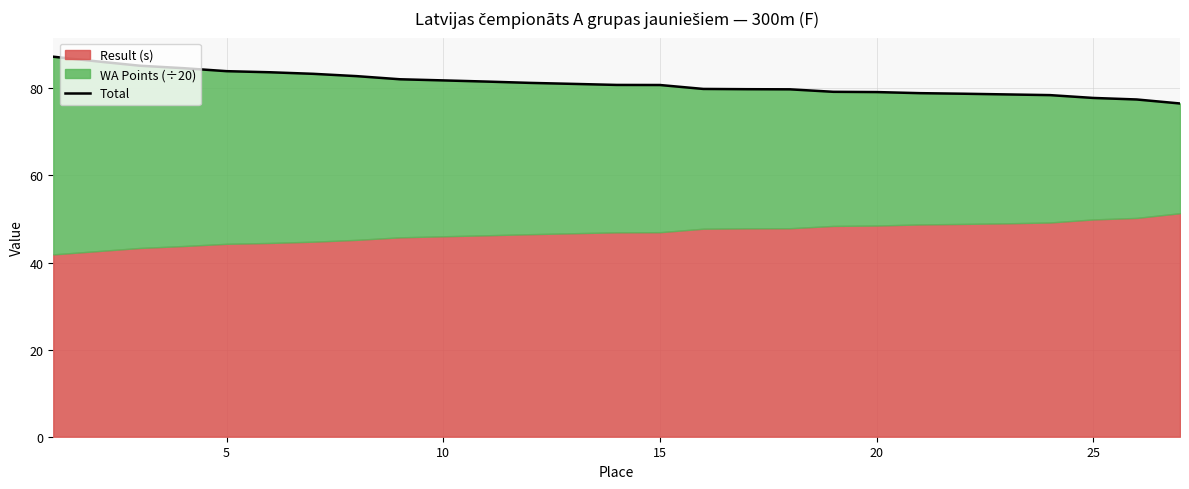

True or false: the data shows 111.1 at 16.

False